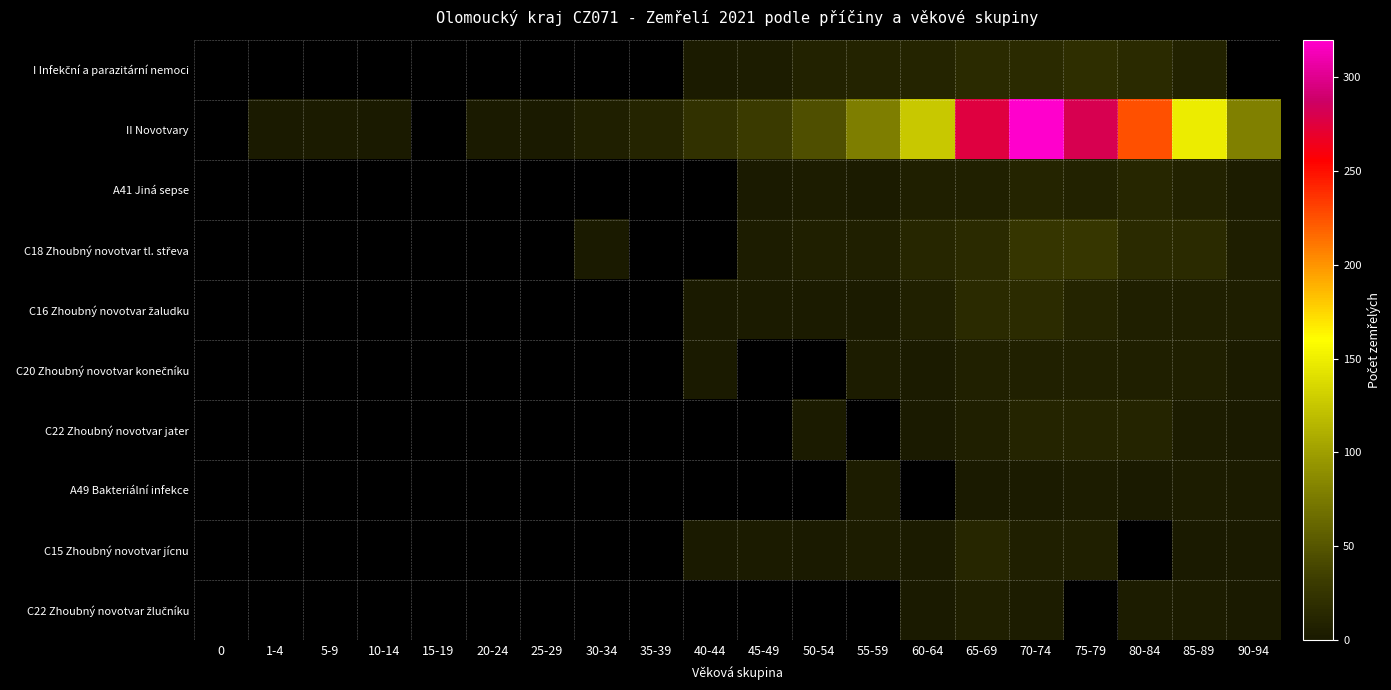

Which series changed the most between 25-29 and 70-74?

II Novotvary